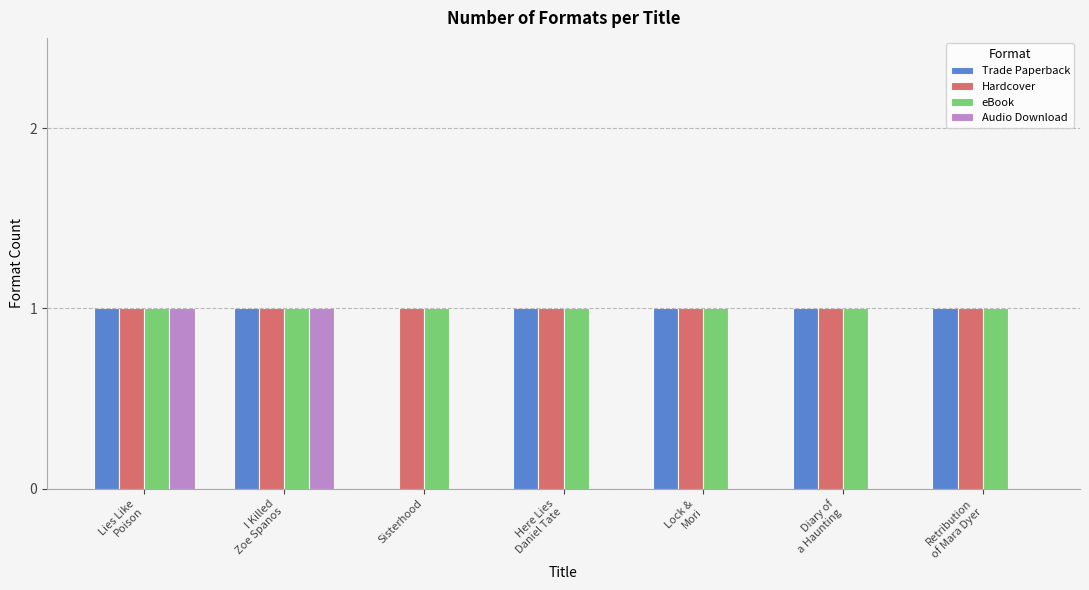

How many groups of bars are there?

7